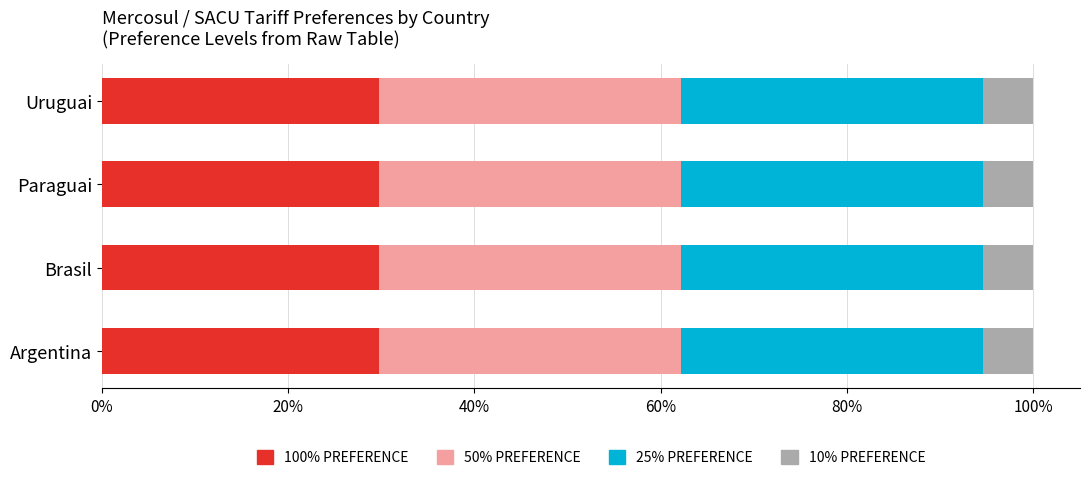

What is the total value across all series at Argentina?

100.0